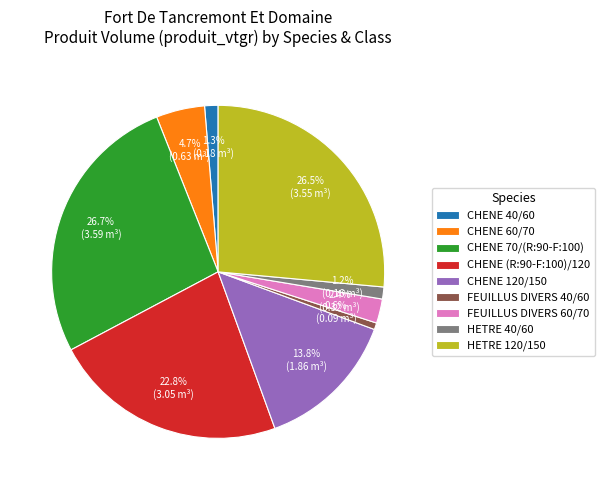

Which category has the smallest portion of the pie?

FEUILLUS DIVERS 40/60